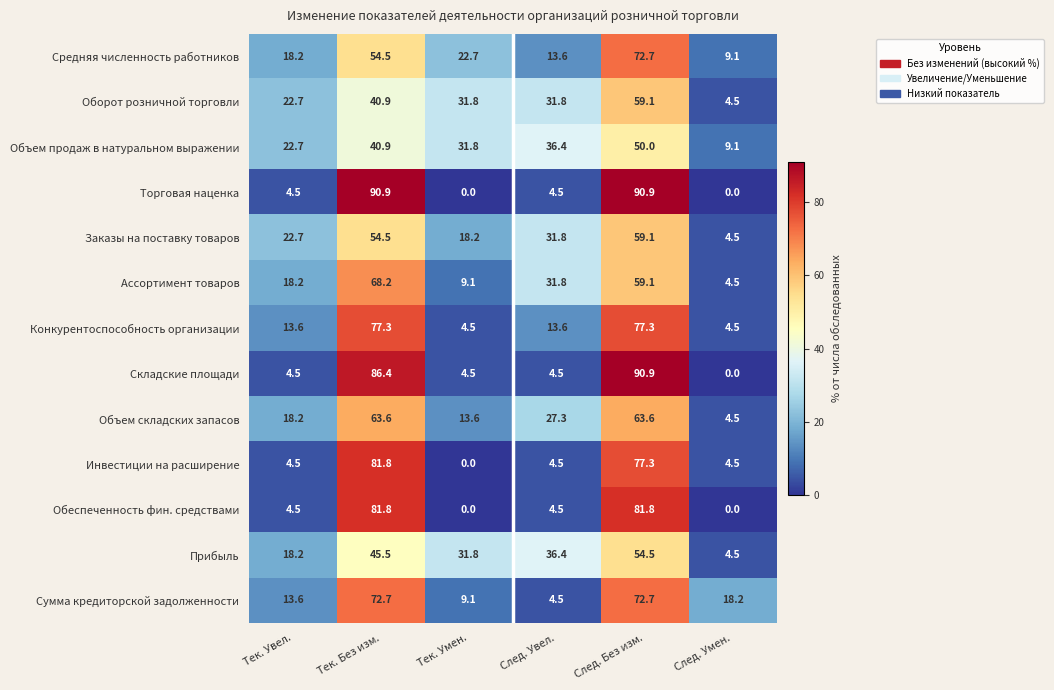

Rank the categories by Ассортимент товаров value from lowest to highest.

След. Умен., Тек. Умен., Тек. Увел., След. Увел., След. Без изм., Тек. Без изм.